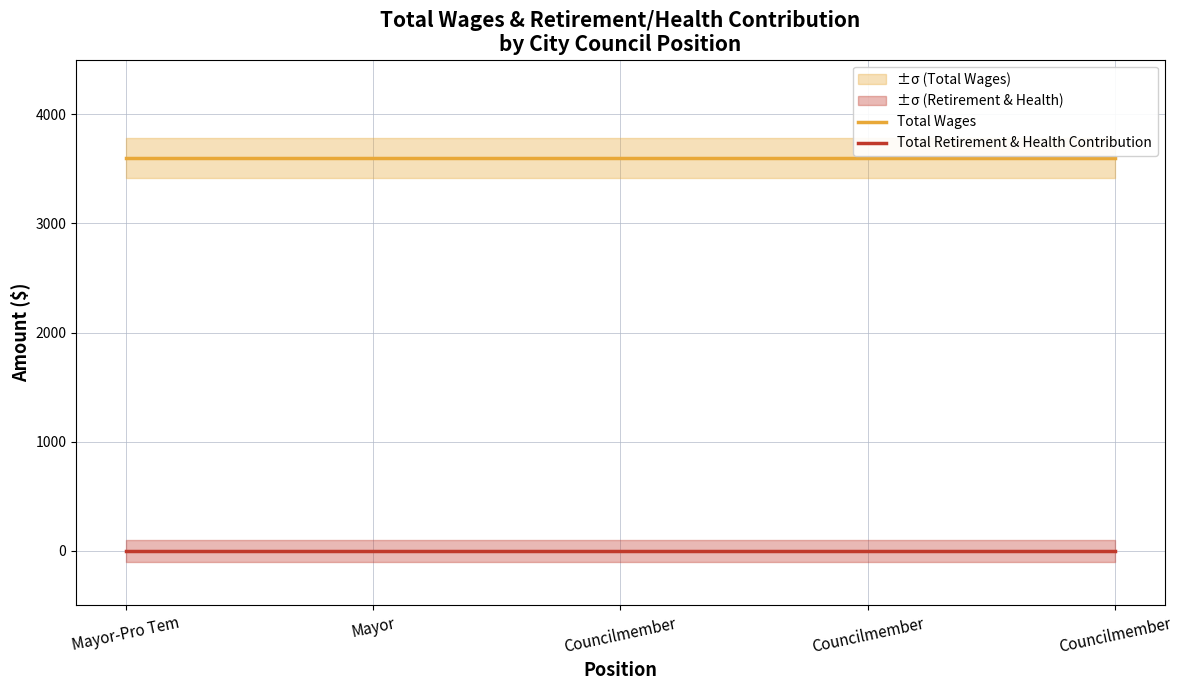

List the labels in order of Total Retirement & Health Contribution value, largest first.

Mayor-Pro Tem, Mayor, Councilmember, Councilmember, Councilmember